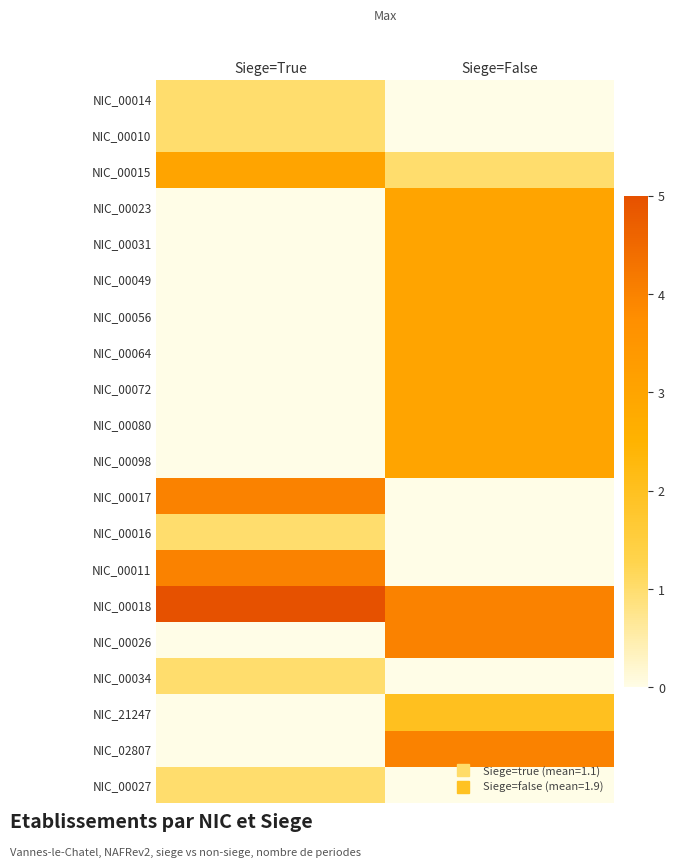

At how many categories does at least one series exceed 0?

2